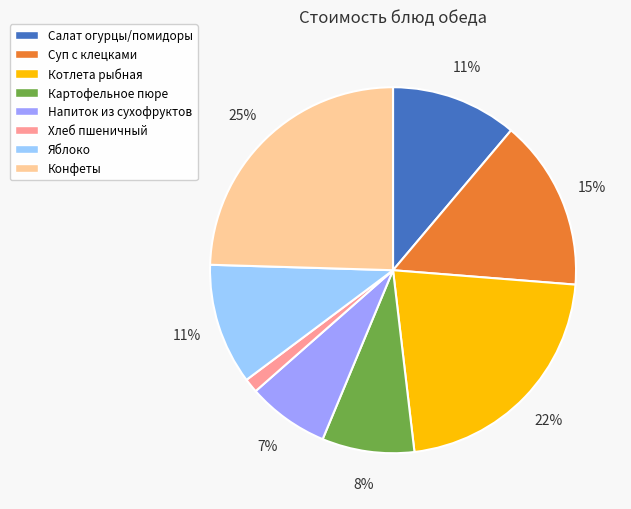

Which has a higher value, Конфеты or Суп с клецками?

Конфеты